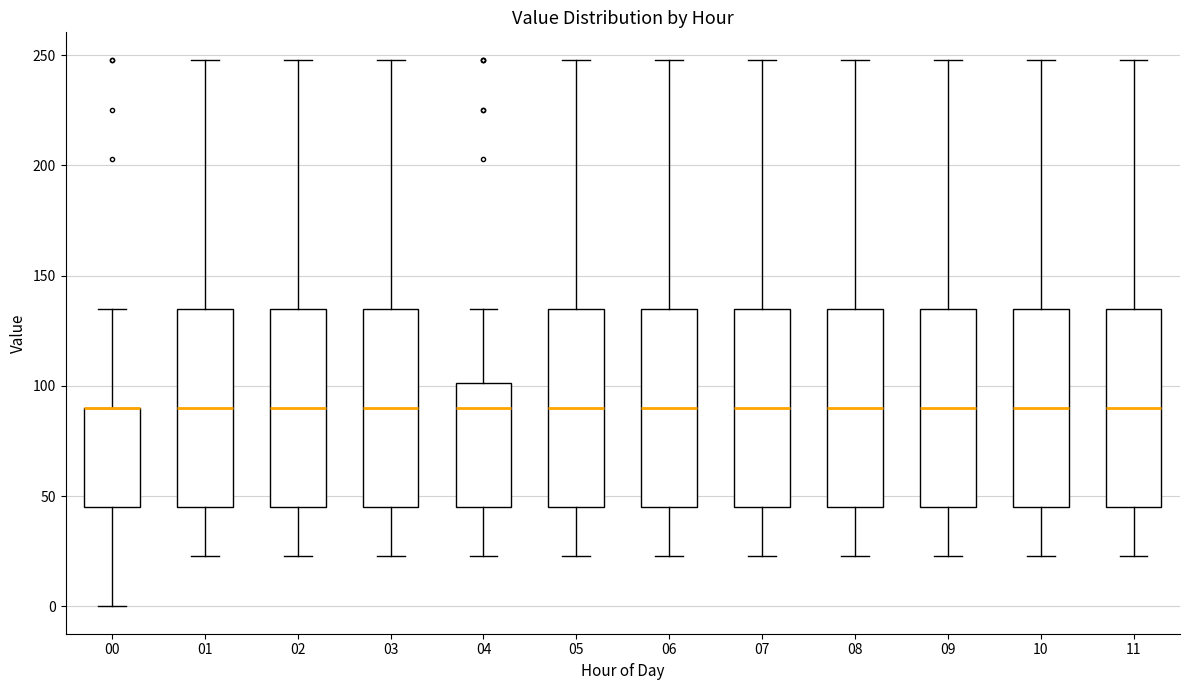

Reading left to right, transcribe this box plot: for each box, give where its median line is, the range the box spans, and where its two whiskers end, as read against the y-axis. The values are not printed on the chart, so give them approximately, as read against the axis.

00: median 90 (drawn on the box's upper edge), box 45 to 90, whiskers 0 to 135
01: median 90, box 45 to 135, whiskers 25 to 250
02: median 90, box 45 to 135, whiskers 25 to 250
03: median 90, box 45 to 135, whiskers 25 to 250
04: median 90, box 45 to 100, whiskers 25 to 135
05: median 90, box 45 to 135, whiskers 25 to 250
06: median 90, box 45 to 135, whiskers 25 to 250
07: median 90, box 45 to 135, whiskers 25 to 250
08: median 90, box 45 to 135, whiskers 25 to 250
09: median 90, box 45 to 135, whiskers 25 to 250
10: median 90, box 45 to 135, whiskers 25 to 250
11: median 90, box 45 to 135, whiskers 25 to 250